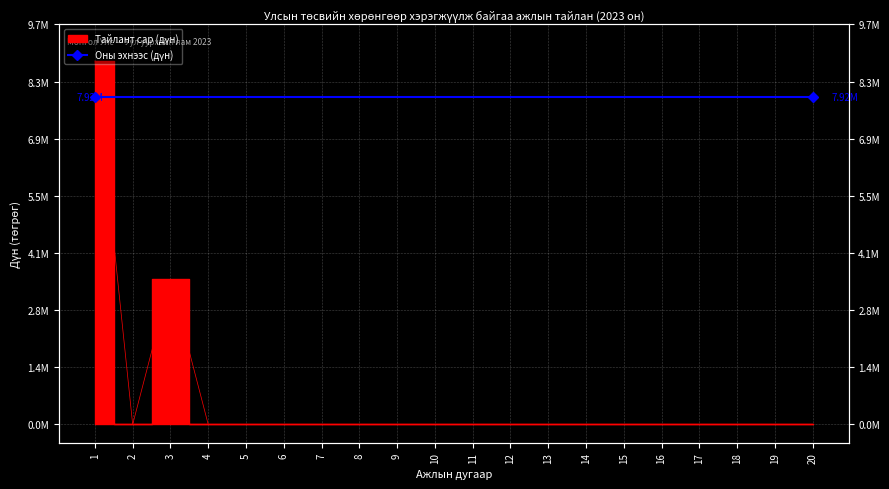

What is the maximum value shown in the chart?

8800000